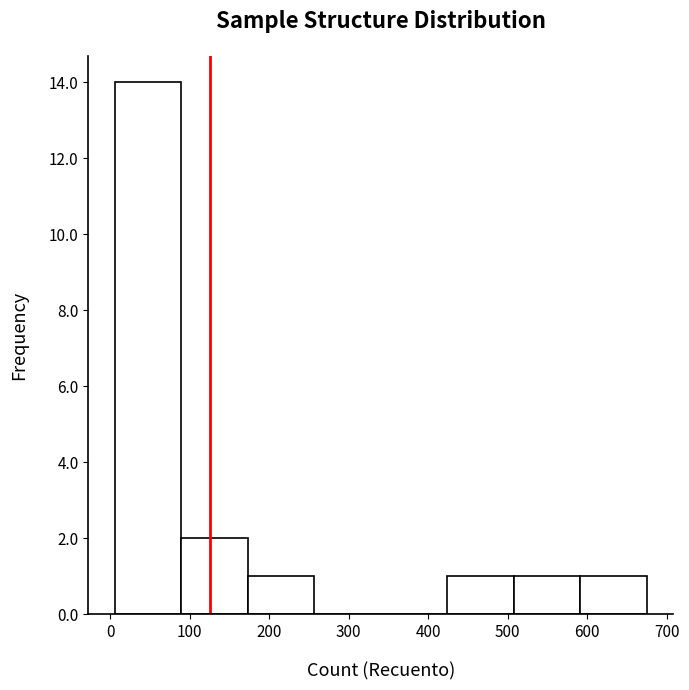

Reading left to right, transcribe this chart: for each bar, give the range it covers on the x-axis and its height. Neither the bar edges nor the heights are printed on the chart, so give them approximately, as read against the axes.

10 to 90: 14
90 to 170: 2
170 to 260: 1
260 to 340: 0
340 to 420: 0
420 to 510: 1
510 to 590: 1
590 to 670: 1